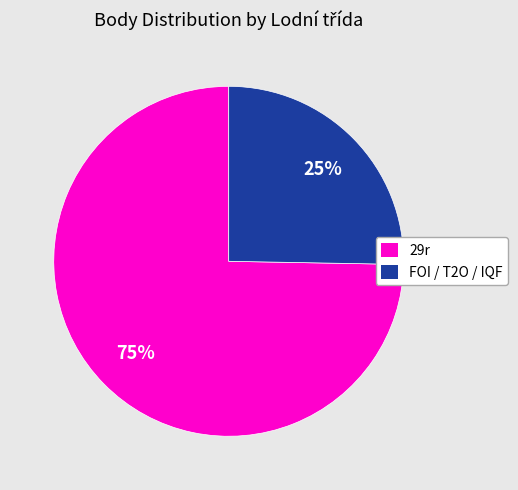

Does any single category account for the majority?

Yes